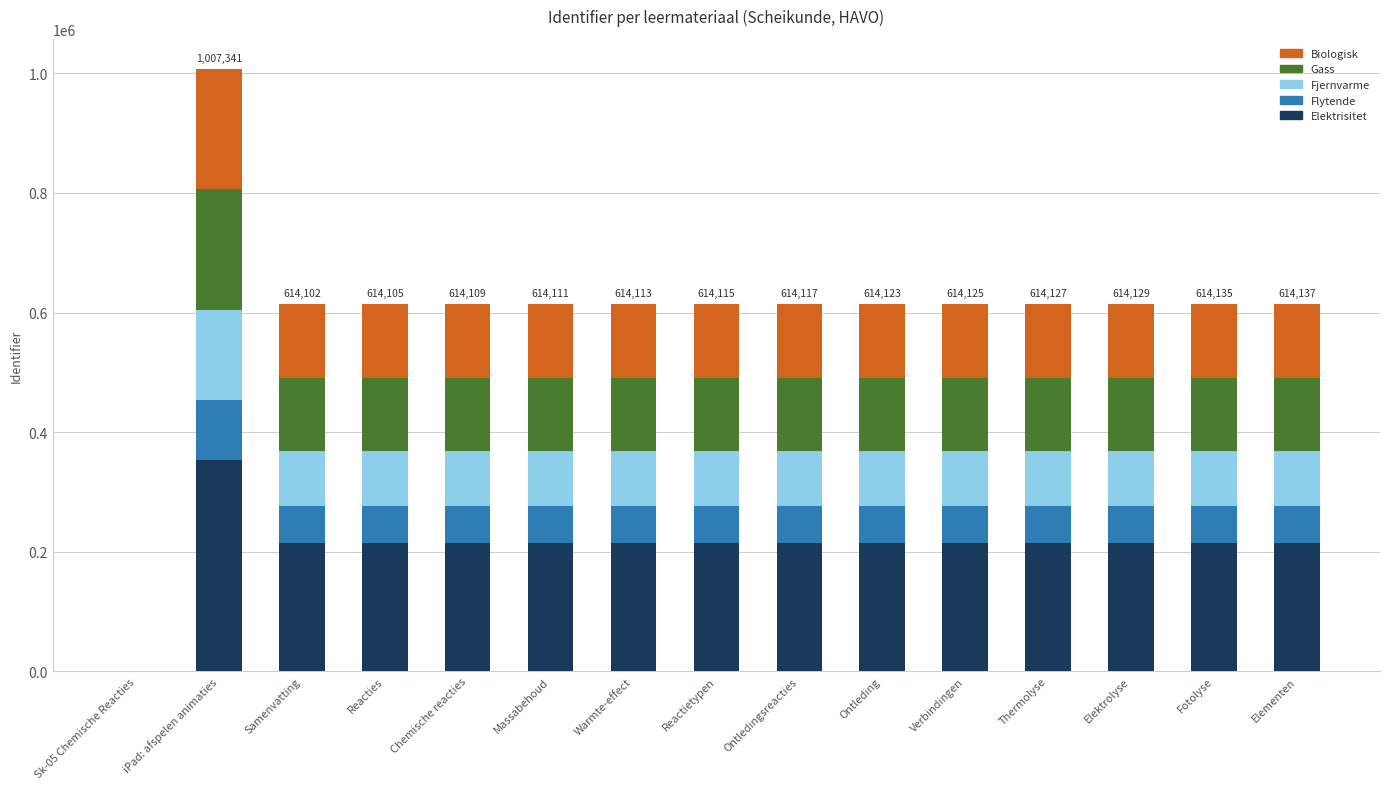

At which label does Elektrisitet reach its peak?

iPad: afspelen animaties